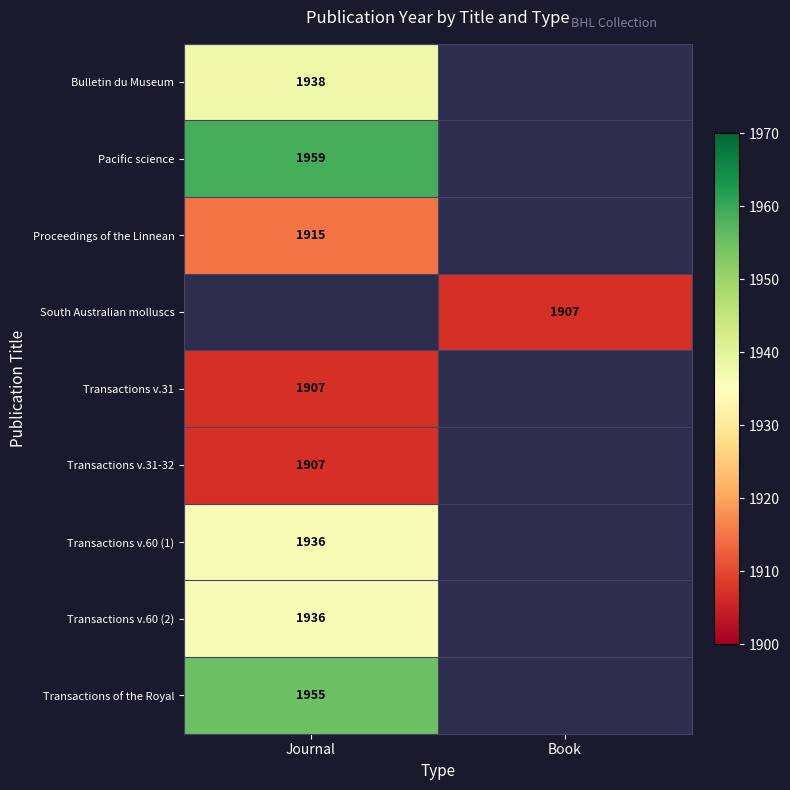

At which category does the chart reach its minimum across all series?

Book